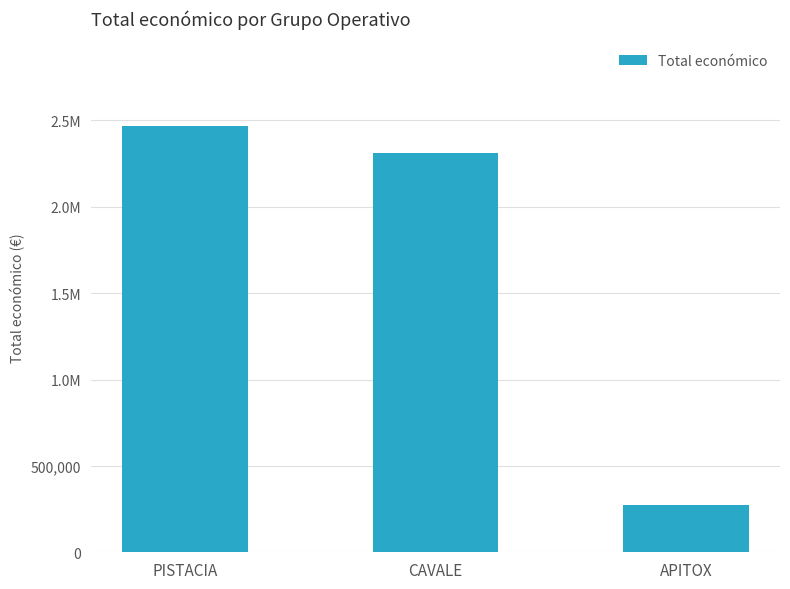

Are the bars horizontal?

No